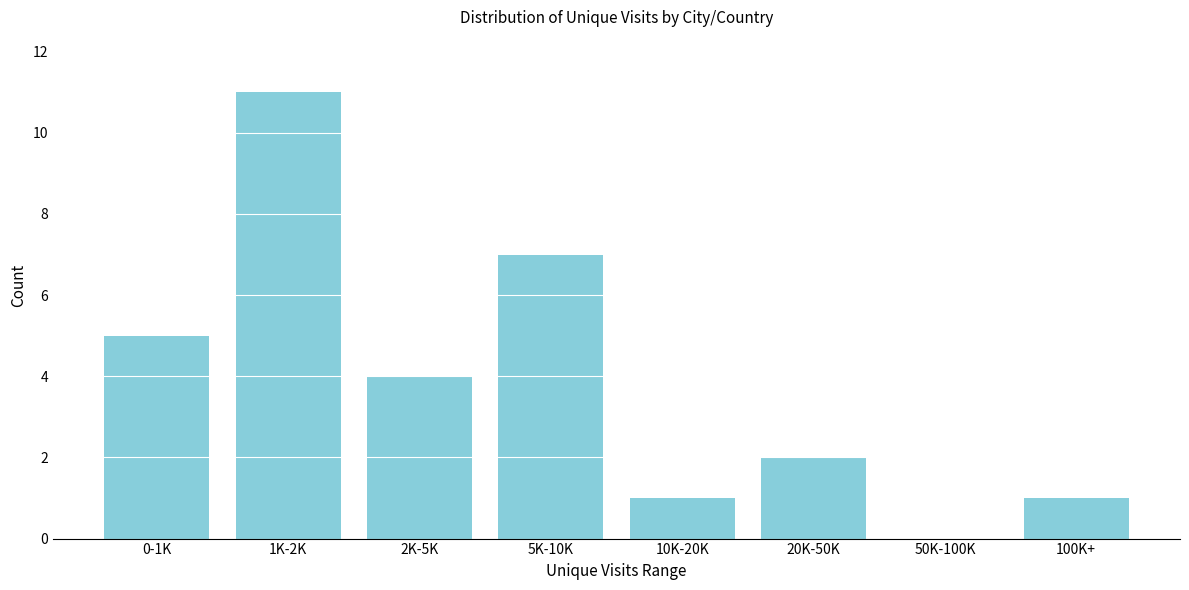

Reading left to right, what are all the values shown in this chart?

0-1K=5	1K-2K=11	2K-5K=4	5K-10K=7	10K-20K=1	20K-50K=2	50K-100K=0	100K+=1